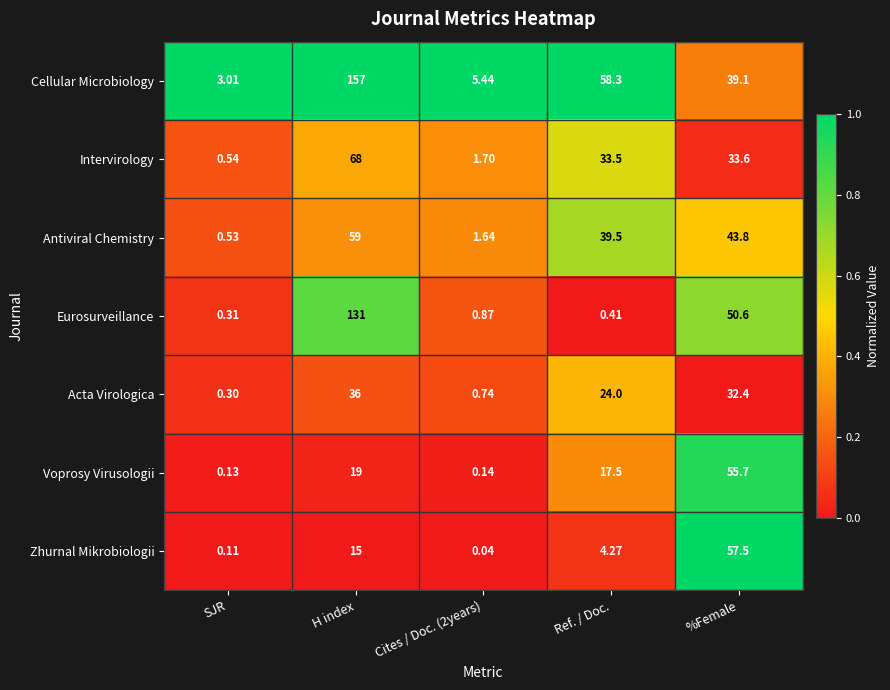

What is the spread (max minus min) of values at SJR?

2.9